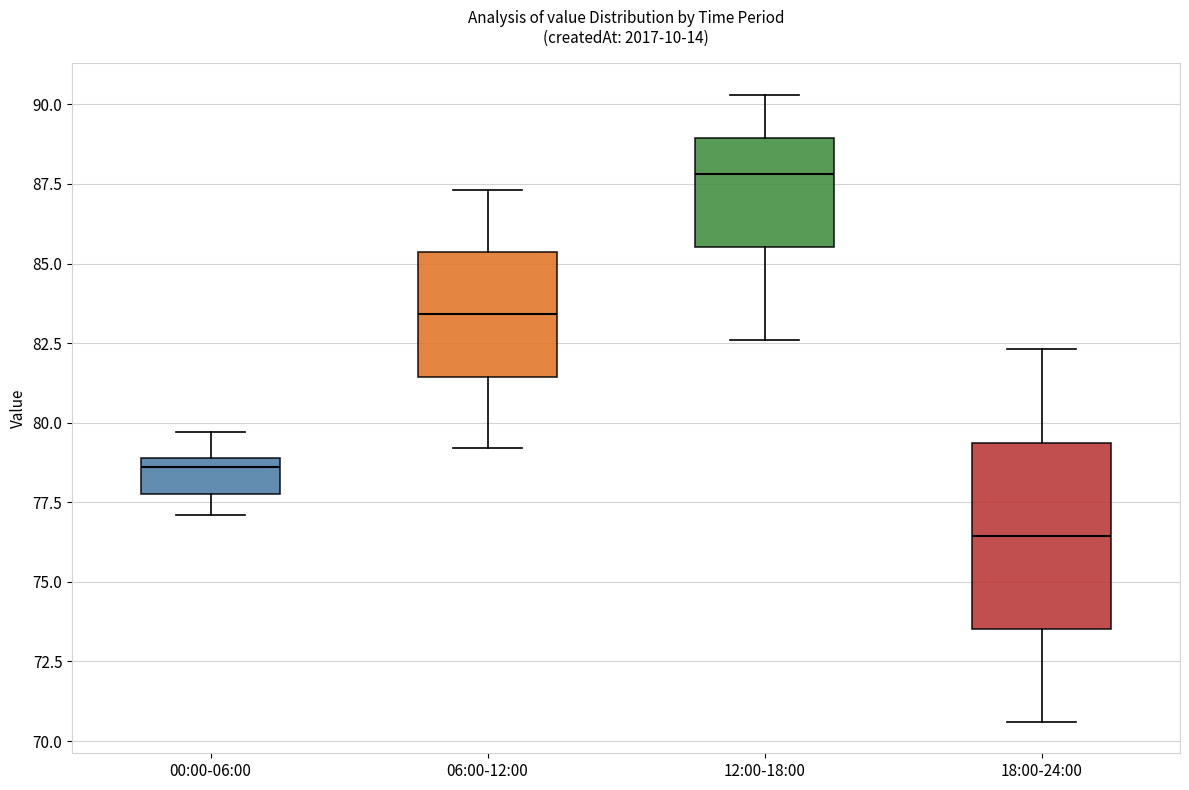

Reading left to right, read every box against the y-axis: the position of its median line, the range the box covers, and the ends of its whiskers. The values are not printed on the chart, so give them approximately, as read against the axis.

00:00-06:00: median 78.5, box 78.0 to 79.0, whiskers 77.0 to 79.5
06:00-12:00: median 83.5, box 81.5 to 85.5, whiskers 79.0 to 87.5
12:00-18:00: median 88.0, box 85.5 to 89.0, whiskers 82.5 to 90.5
18:00-24:00: median 76.5, box 73.5 to 79.5, whiskers 70.5 to 82.5